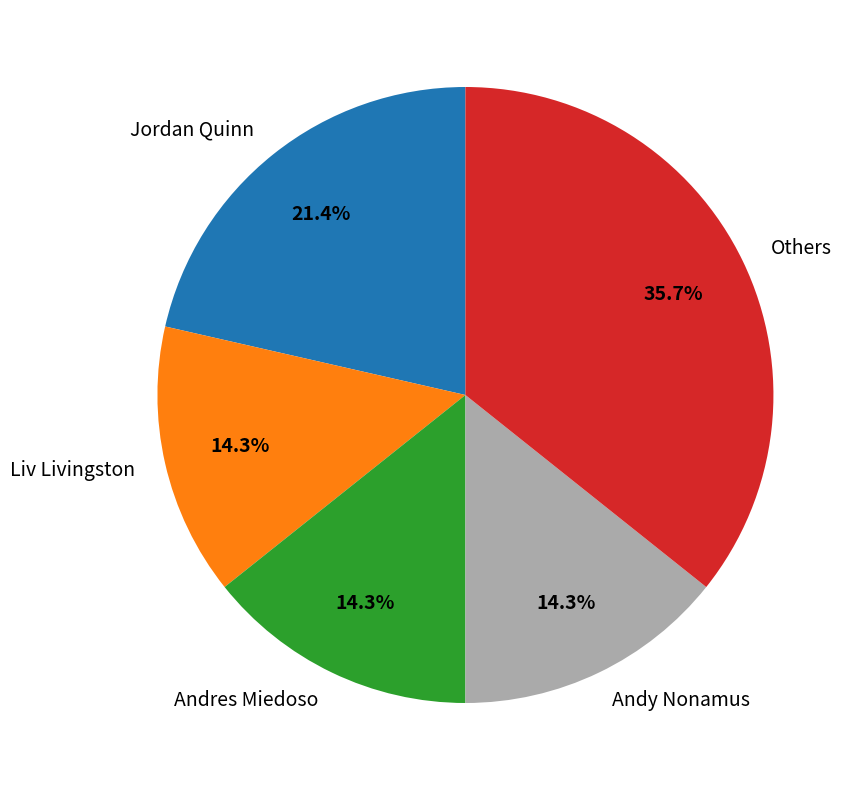

Which category has the biggest portion of the pie?

Others